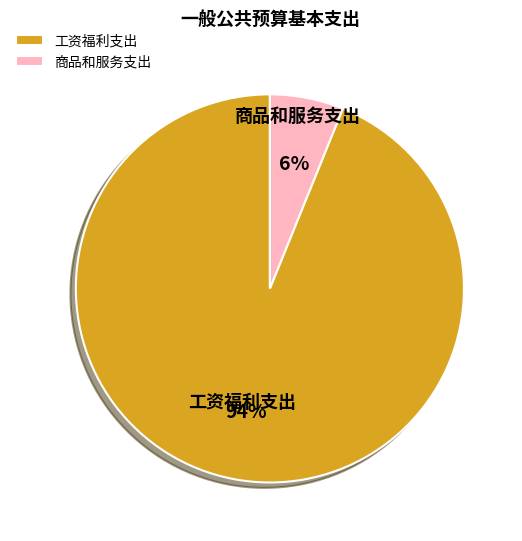

To the nearest percent, what is the average slice percentage?

50%